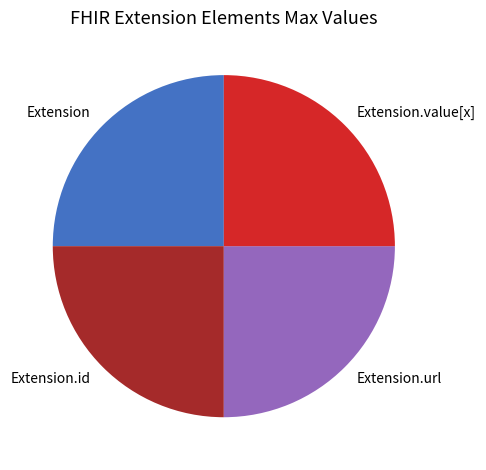

True or false: Extension.url accounts for 25% of the total.

True